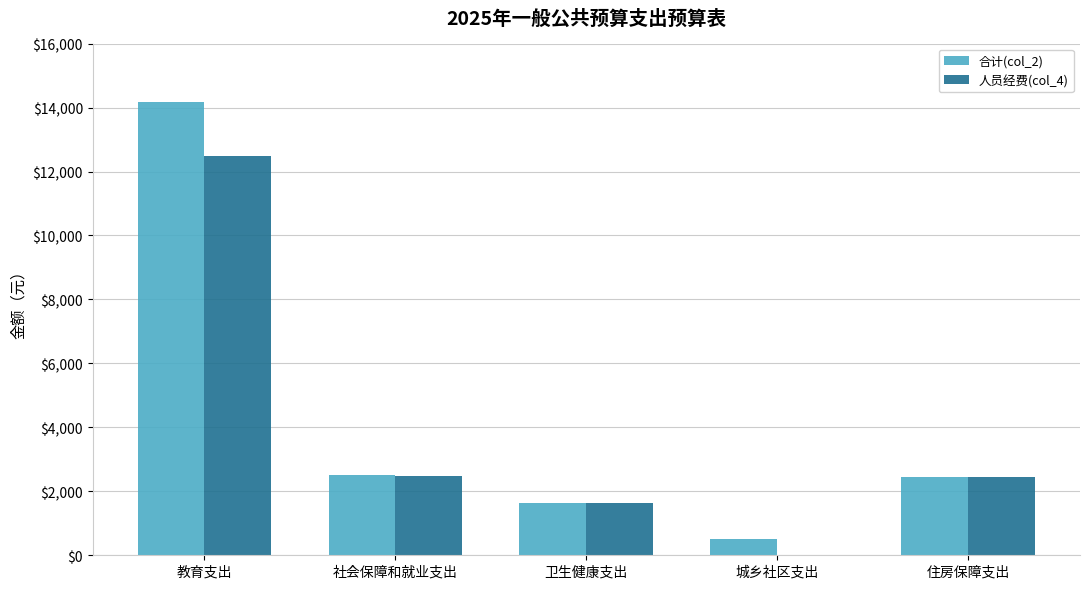

What is the greatest value displayed?

14187749.4